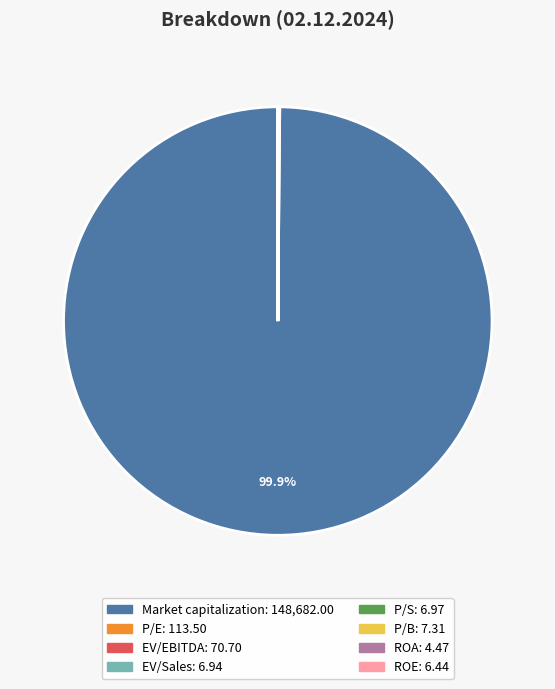

What percentage is NOT represented by Market capitalization?

0.1%